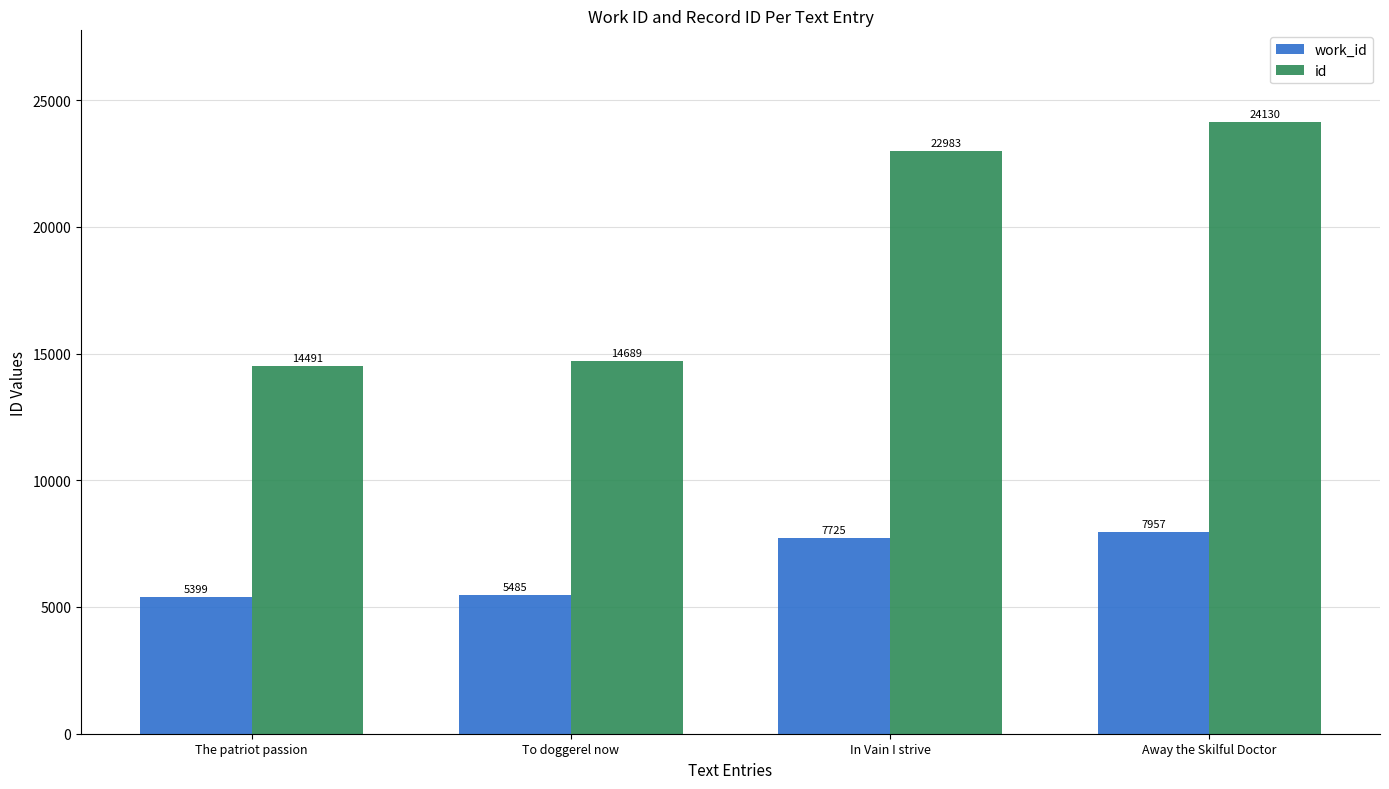

How many values in the work_id series are below 7725?

2